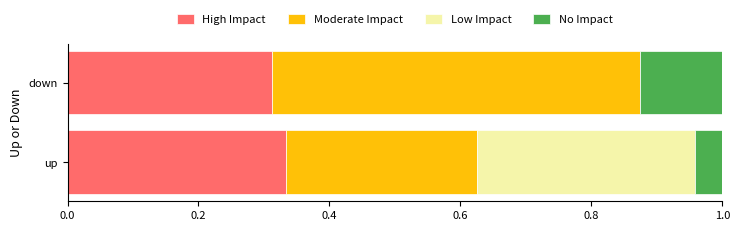

The High Impact series shows 0.2 at up. True or false?

False